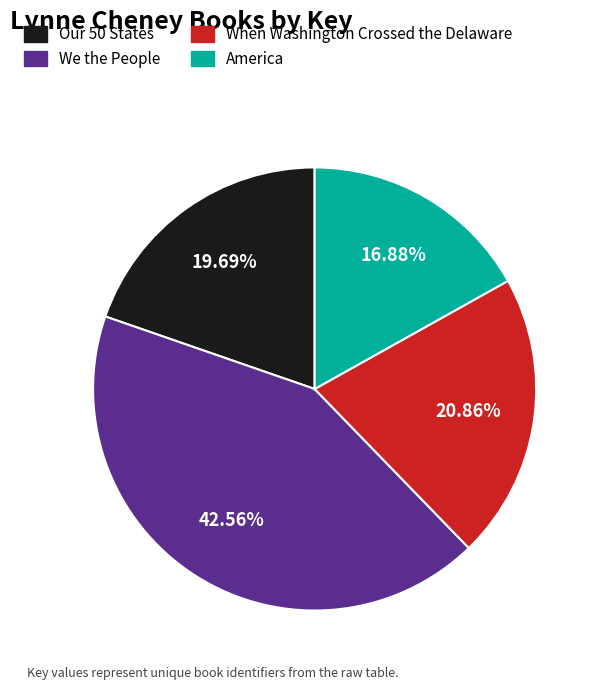

Rank the categories by value from highest to lowest.

We the People, When Washington Crossed the Delaware, Our 50 States, America